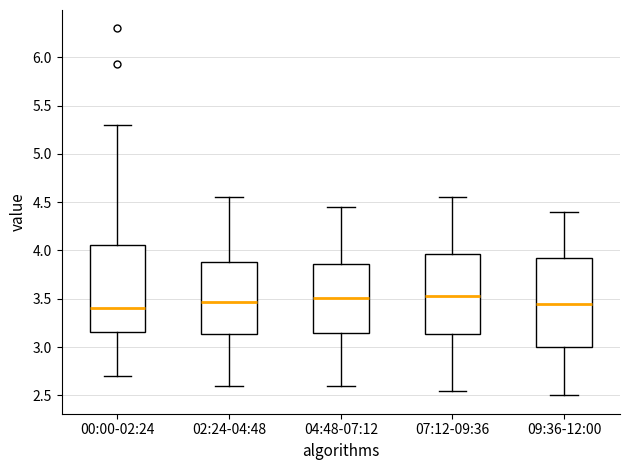

Reading left to right, read every box against the y-axis: the position of its median line, the range the box covers, and the ends of its whiskers. The values are not printed on the chart, so give them approximately, as read against the axis.

00:00-02:24: median 3.40, box 3.15 to 4.05, whiskers 2.70 to 5.30
02:24-04:48: median 3.45, box 3.15 to 3.90, whiskers 2.60 to 4.55
04:48-07:12: median 3.50, box 3.15 to 3.85, whiskers 2.60 to 4.45
07:12-09:36: median 3.55, box 3.15 to 3.95, whiskers 2.55 to 4.55
09:36-12:00: median 3.45, box 3.00 to 3.95, whiskers 2.50 to 4.40